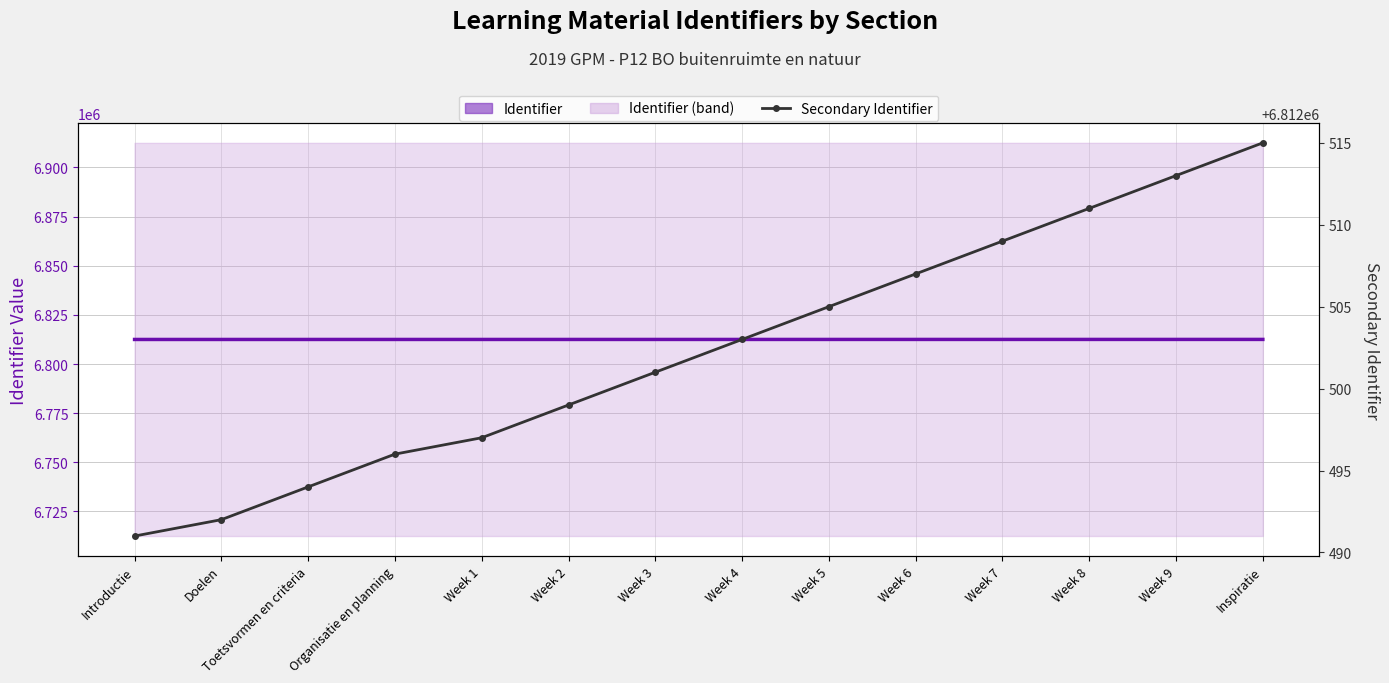

List the series in order of their peak value, lowest first.

Secondary Identifier, Identifier